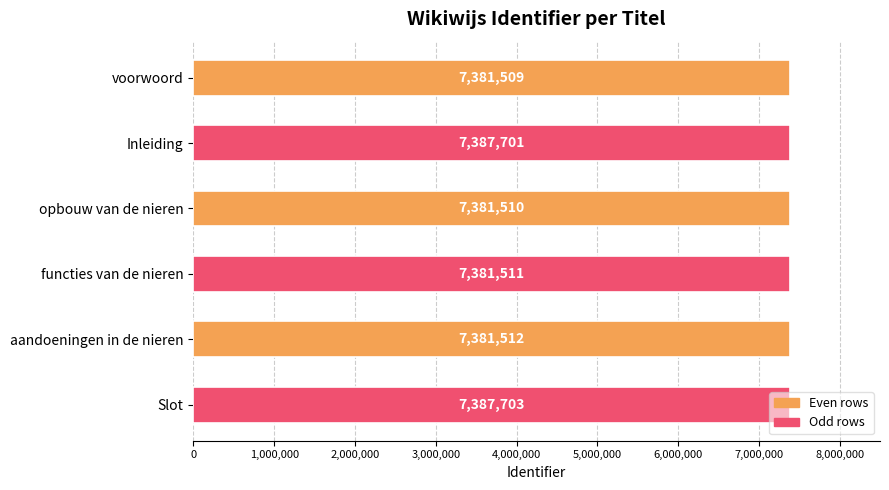

Rank the categories by value from lowest to highest.

voorwoord, opbouw van de nieren, functies van de nieren, aandoeningen in de nieren, Inleiding, Slot